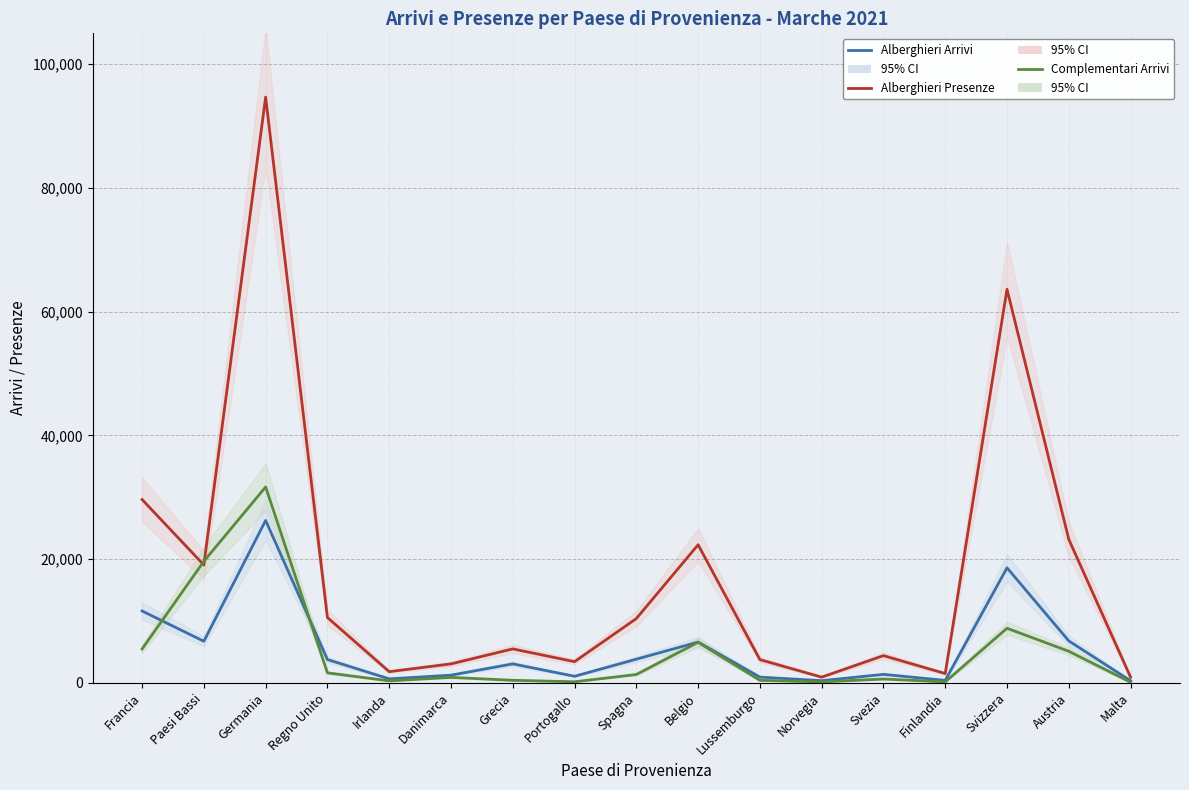

Which category has the highest value across all series?

Germania